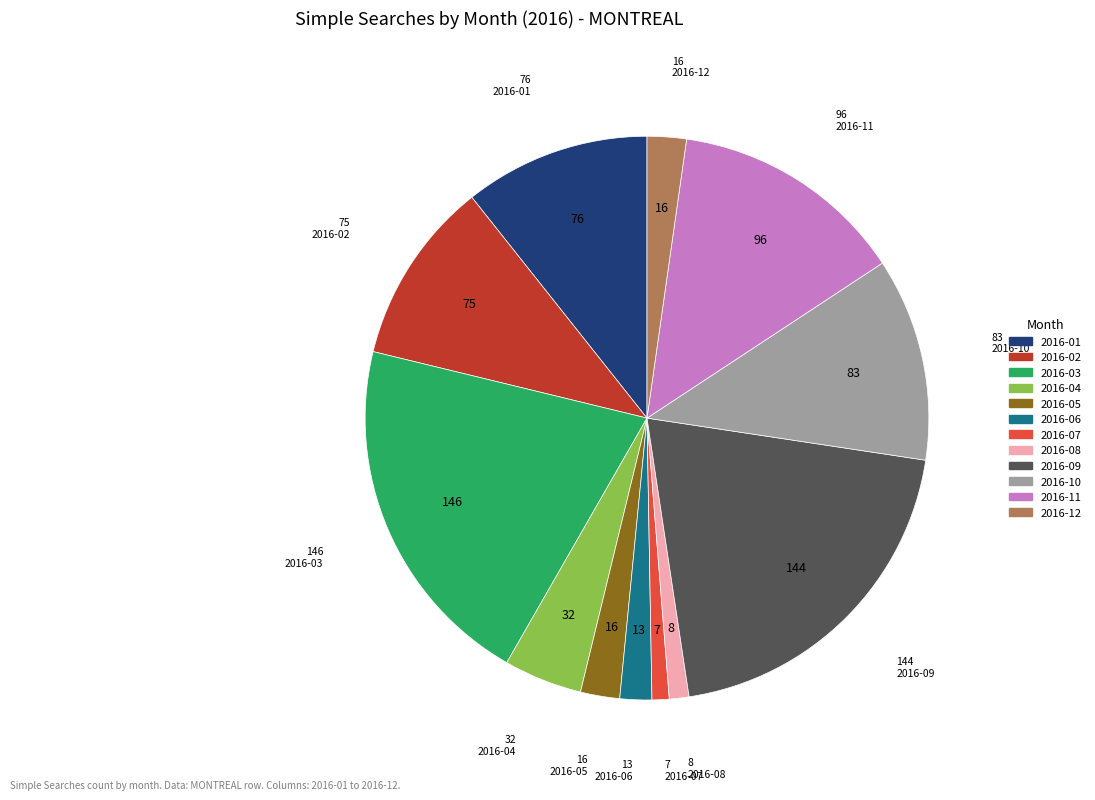

Does any single category account for the majority?

No